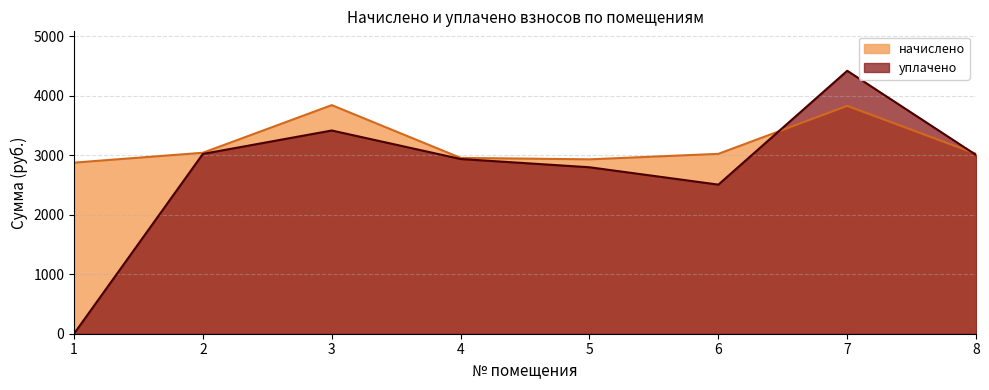

What is the average value of the уплачено series?

2762.2